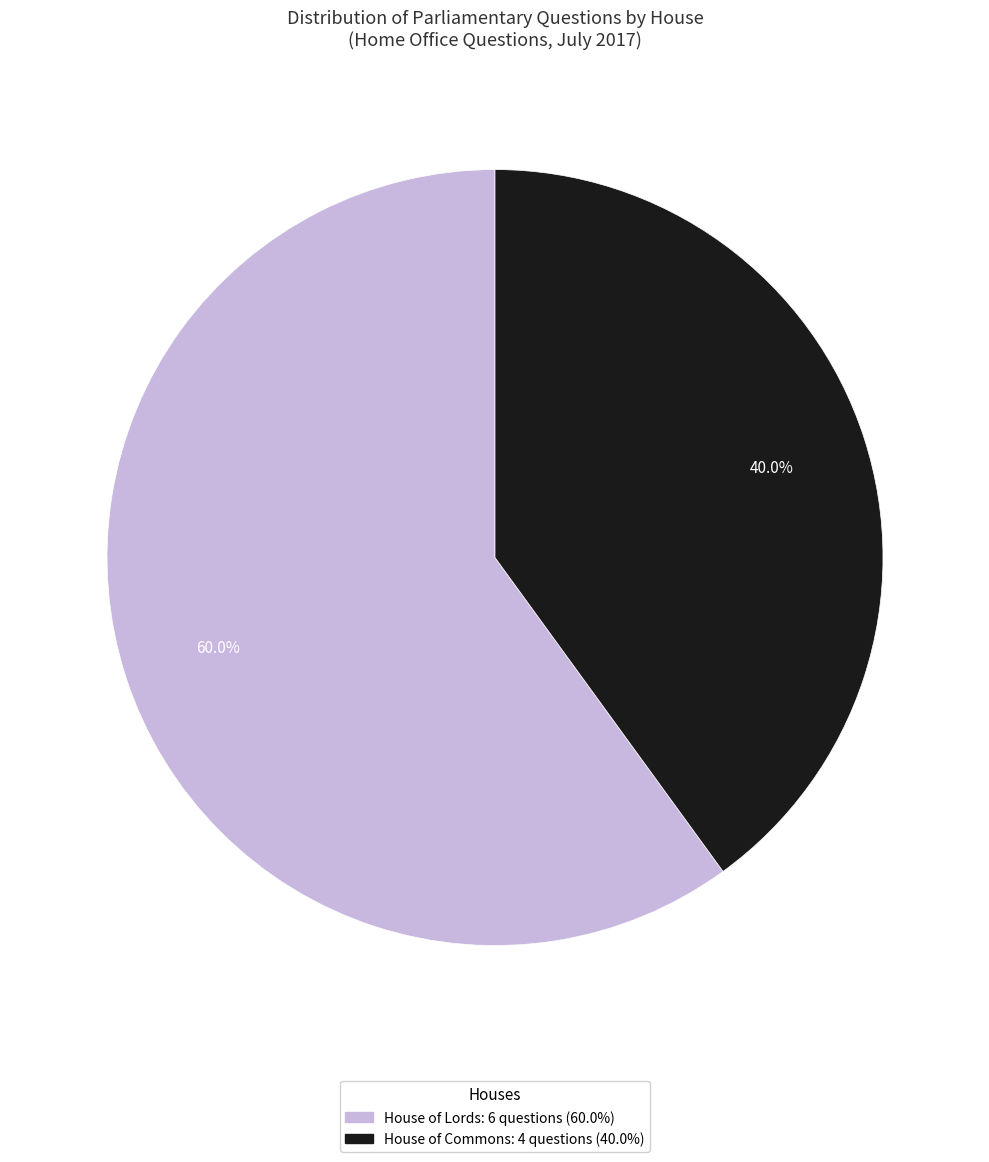

Is there any slice that represents more than half of the pie?

Yes